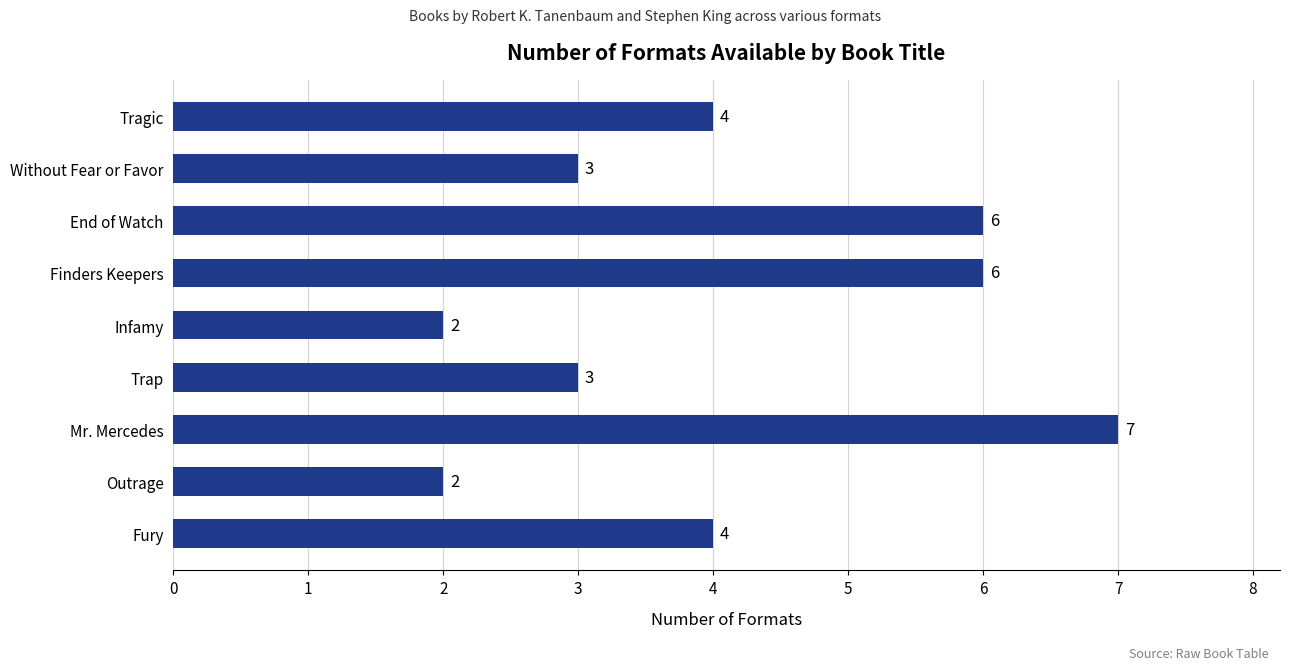

Reading top to bottom, list all the values displayed in this chart.

4	3	6	6	2	3	7	2	4